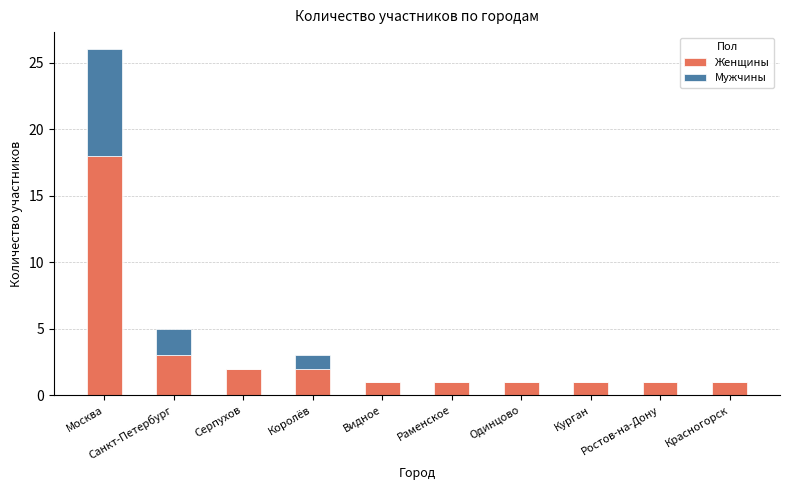

At which category is the sum across all series the highest?

Москва